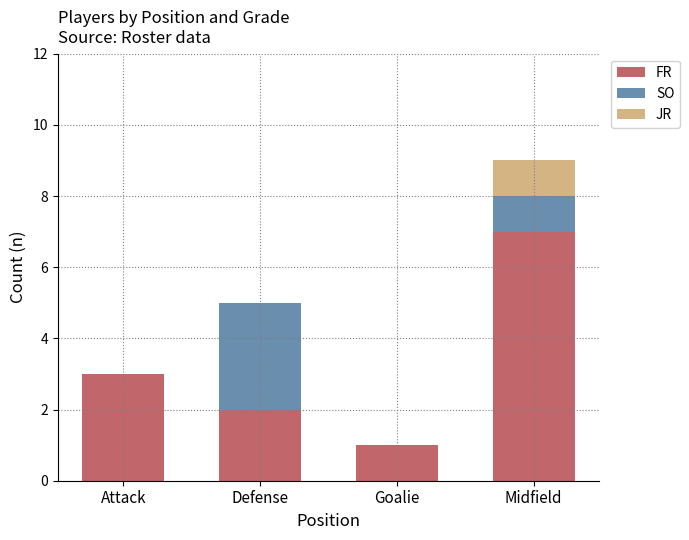

How many series are shown in this chart?

3